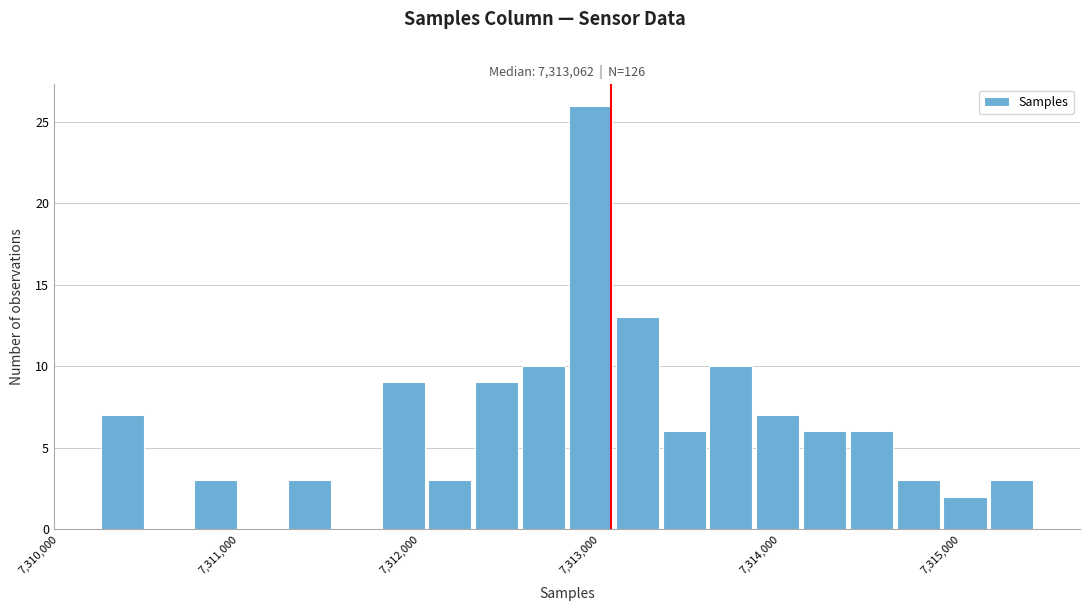

Around what value on the x-axis is the tallest bar? Give the approximate position of its centre, as read against the axis.

7312900